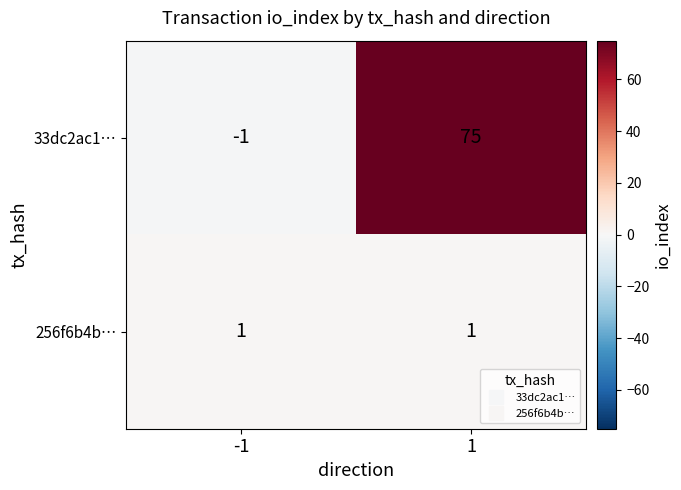

How many series are shown in this chart?

2